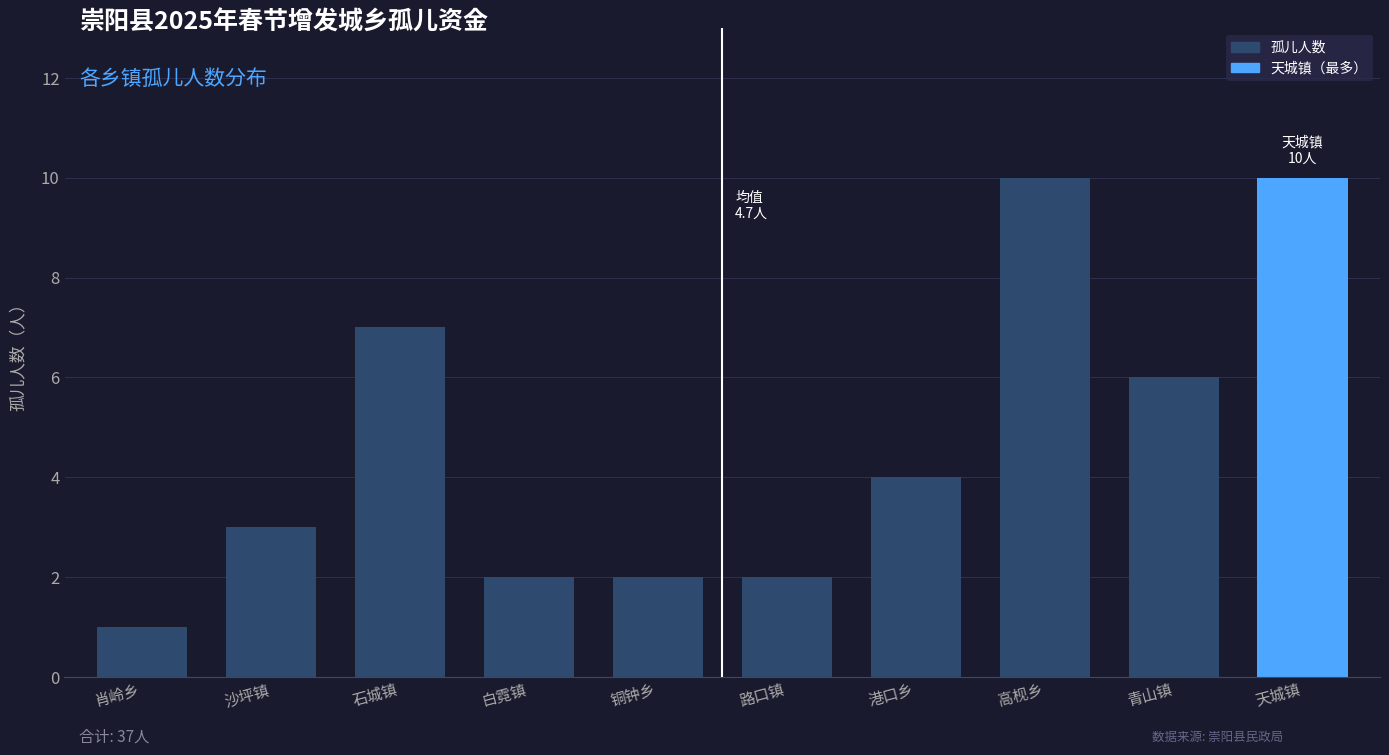

What position from the right is 青山镇?

2